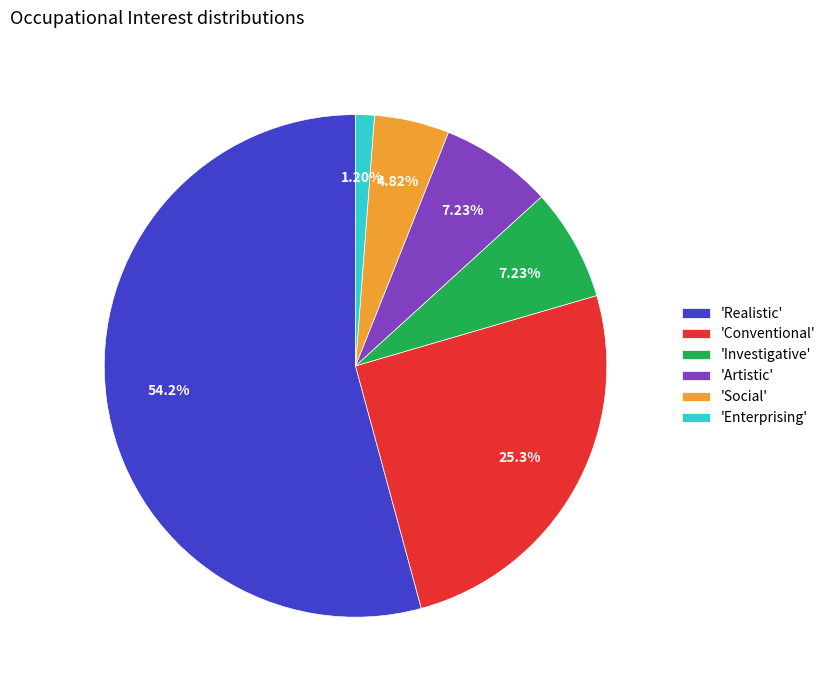

Which category accounts for the majority?

'Realistic'